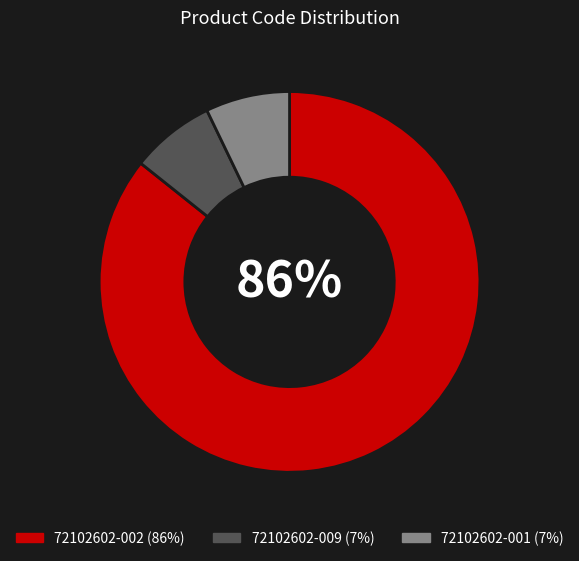

To the nearest percent, what portion does 72102602-001 represent?

7%